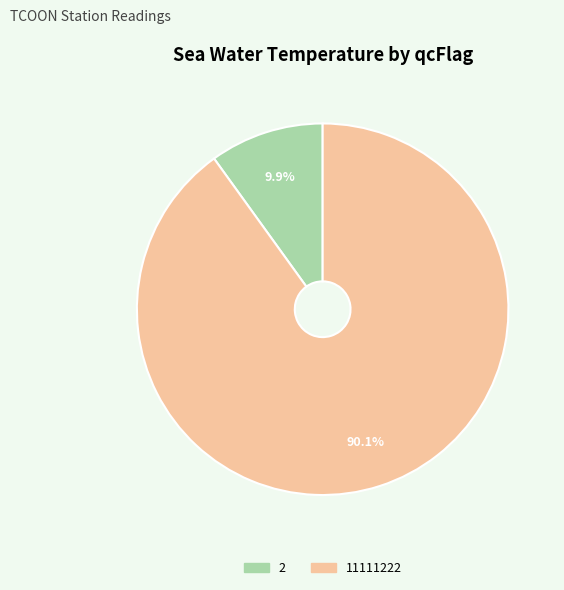

Is there a majority slice in this chart?

Yes